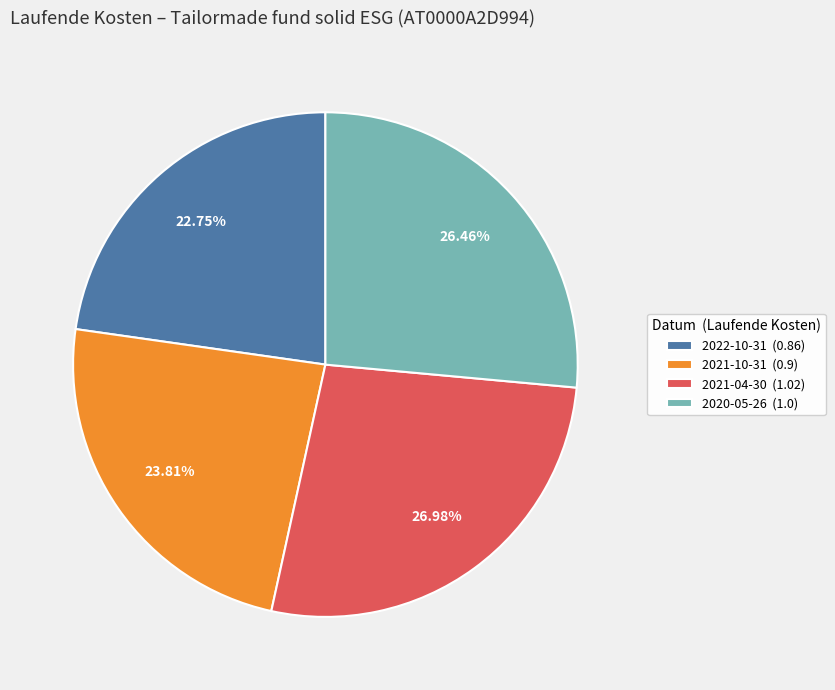

Combined, what portion of the pie is 2021-10-31 and 2021-04-30?

50.8%